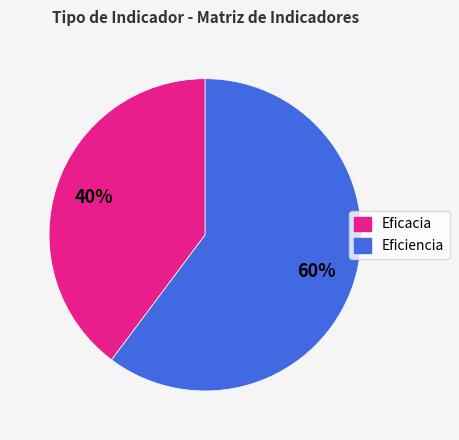

Count the number of slices in the pie.

2